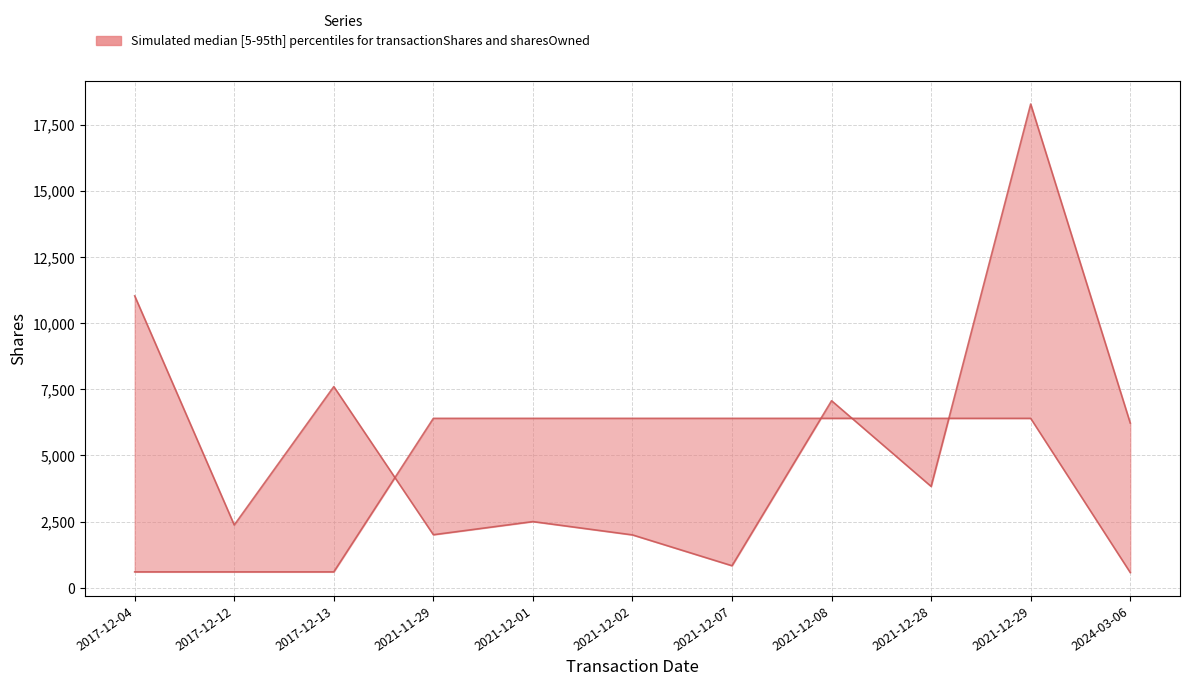

Which label corresponds to the smallest value in the chart?

2024-03-06